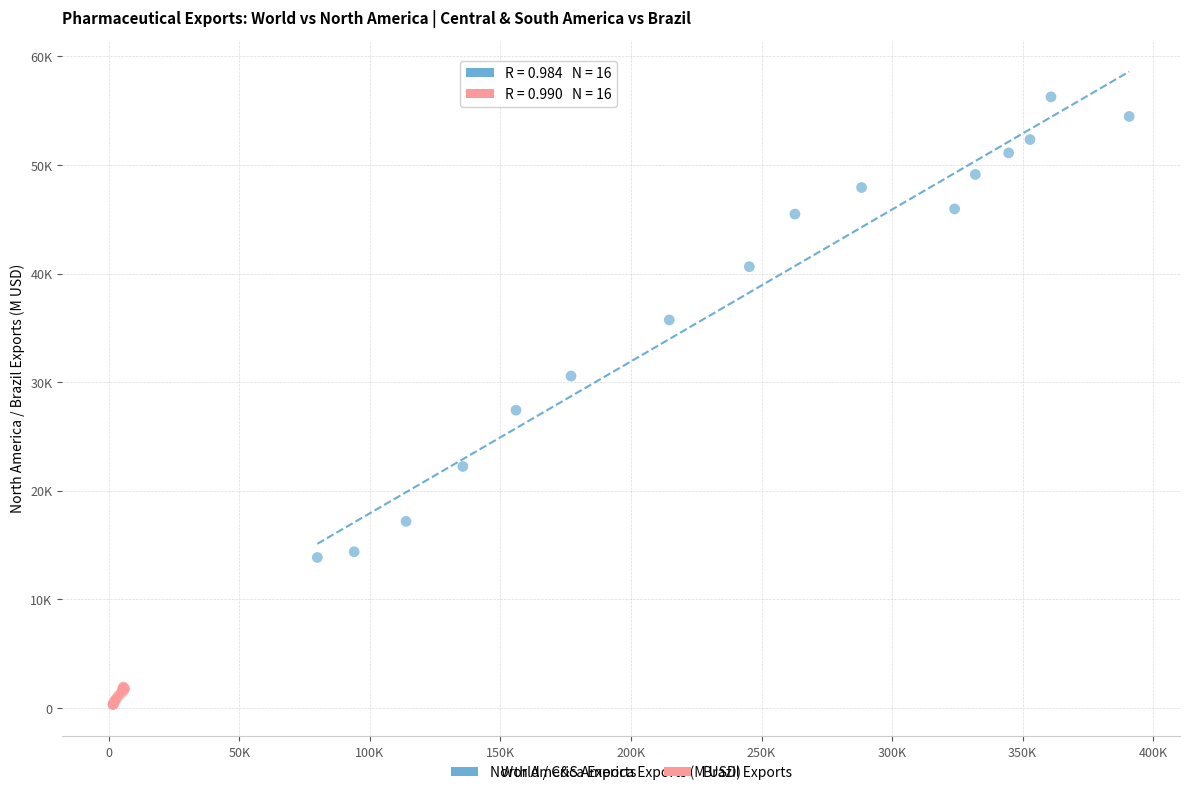

What are all the series names shown in the legend?

North America Exports, Brazil Exports